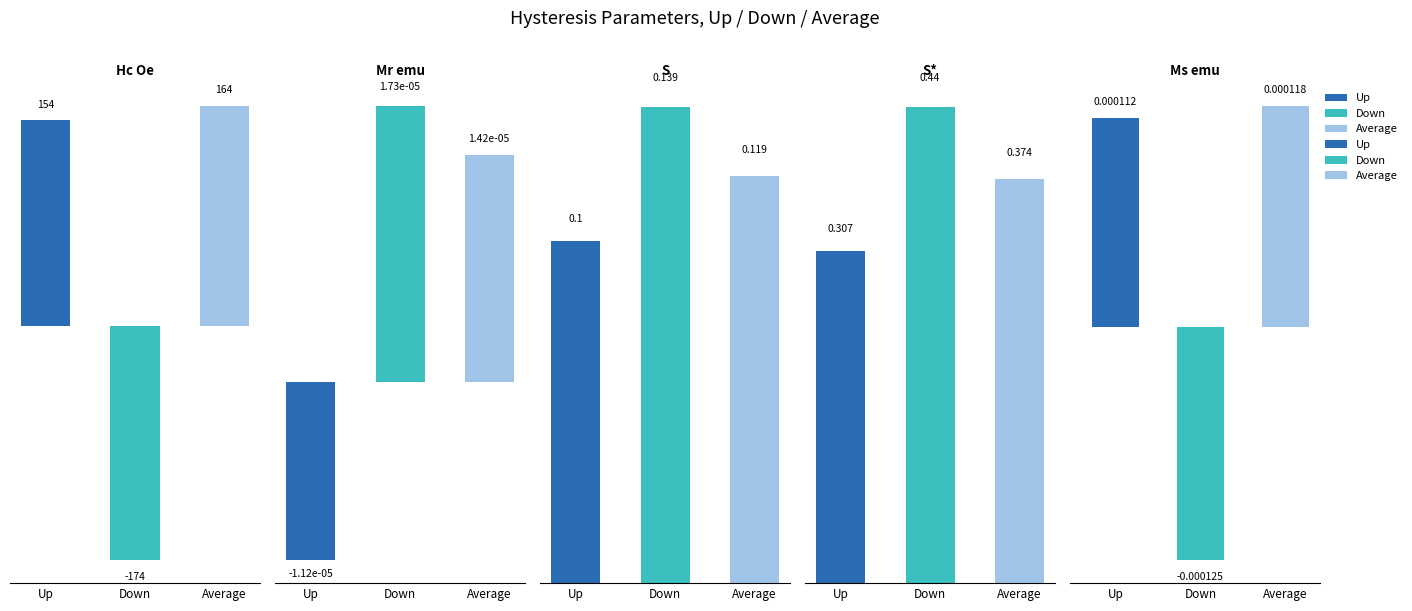

What is the lowest value of the Down series?

-174.5